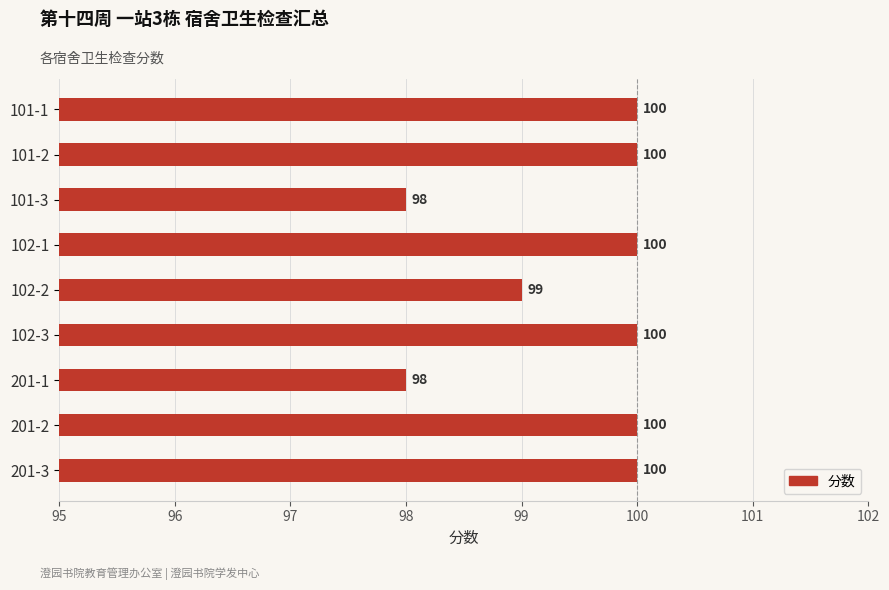

The chart shows a value of 39 at 201-3. True or false?

False